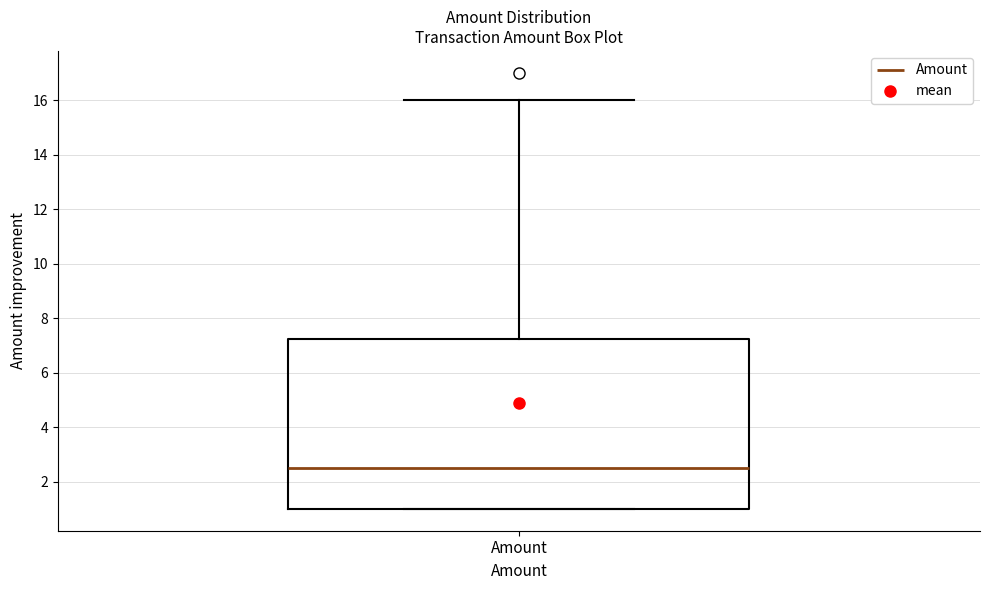

Where is the lower edge of the box for Amount on the y-axis? The values are not printed on the chart, so give them approximately, as read against the axis.

1.0